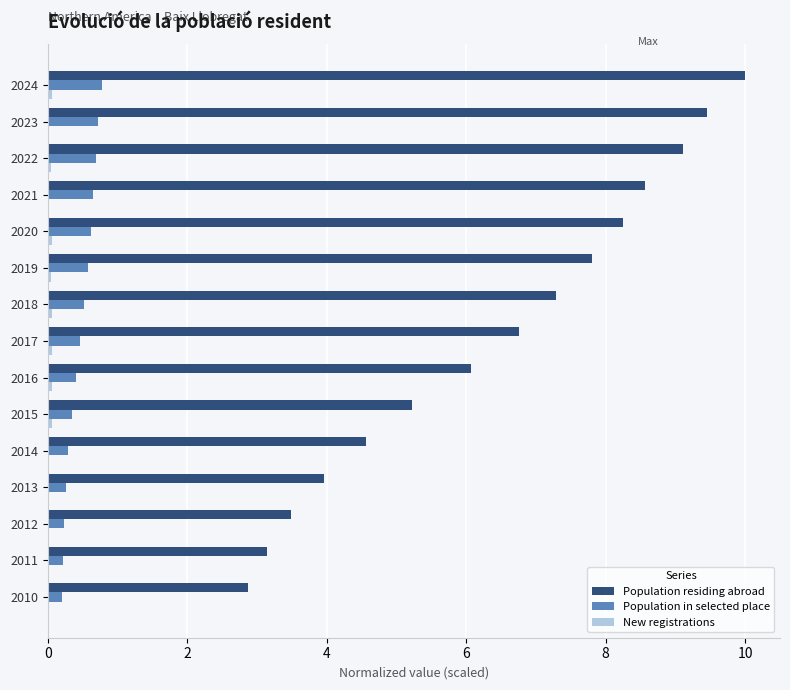

Is it true that Population in selected place equals 0.1 at 2017?

False